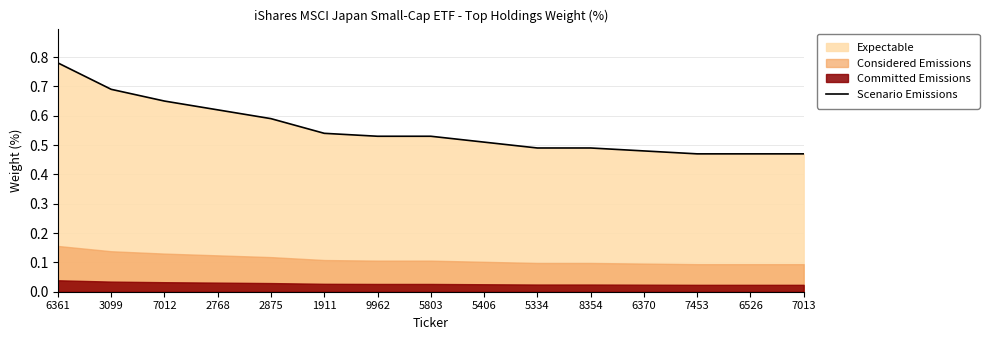

At which category does the chart reach its peak across all series?

6361